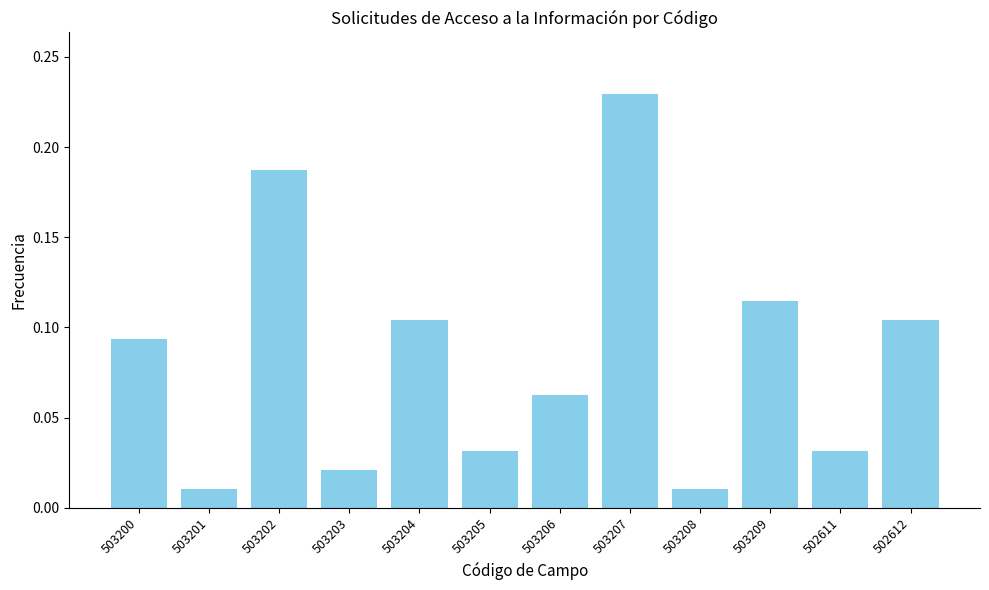

Which has a higher value, 502612 or 503203?

502612